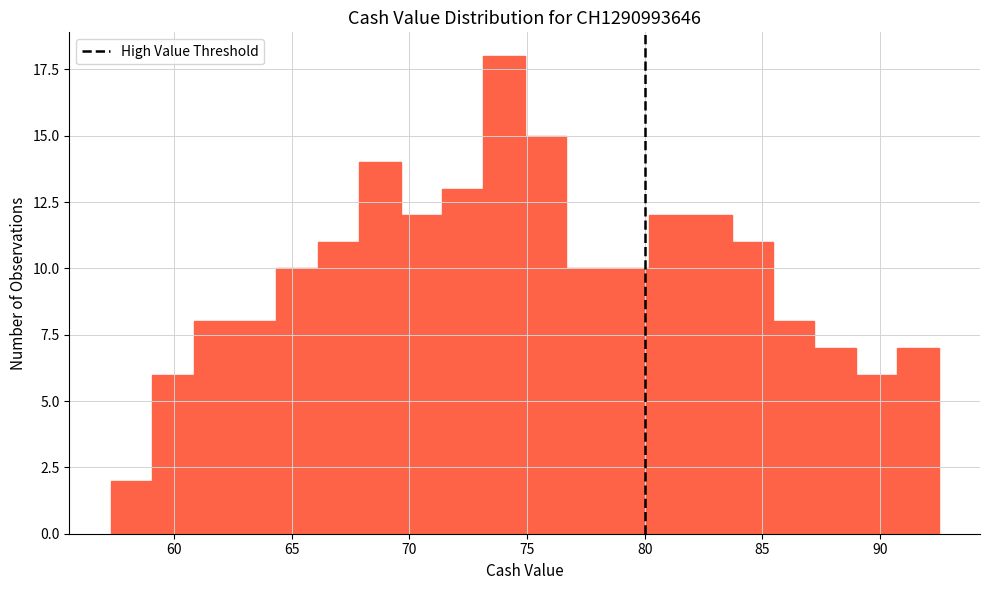

Around what value on the x-axis is the tallest bar? Give the approximate position of its centre, as read against the axis.

74.0